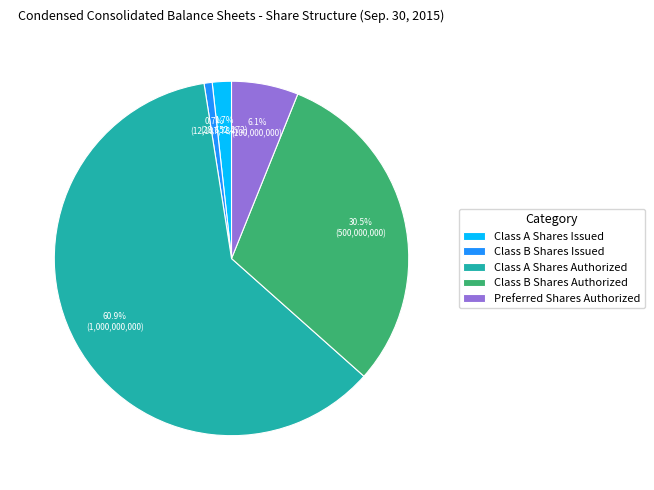

Which slice is the smallest?

Class B Shares Issued